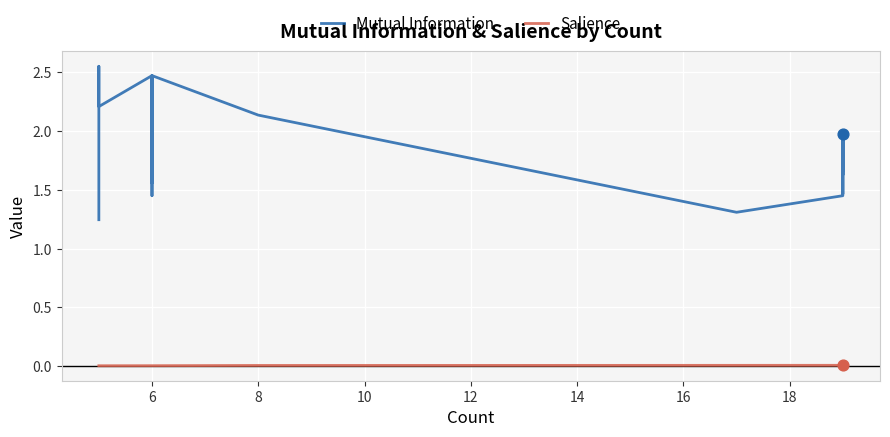

Which series has the widest spread of Y values?

Mutual Information